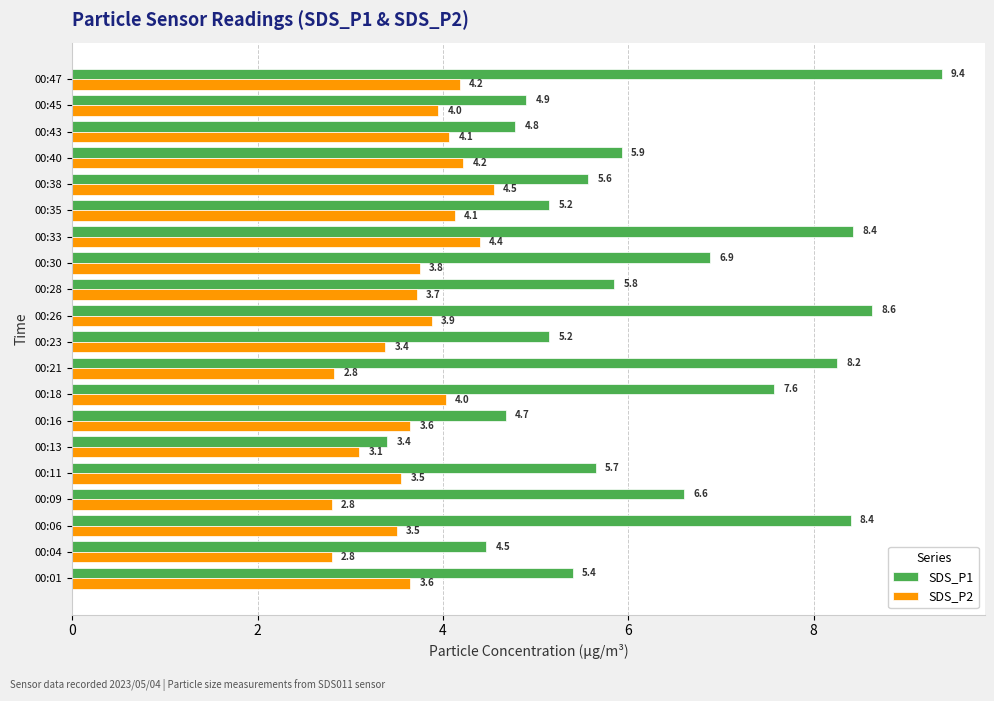

What is the average value of the SDS_P1 series?

6.3